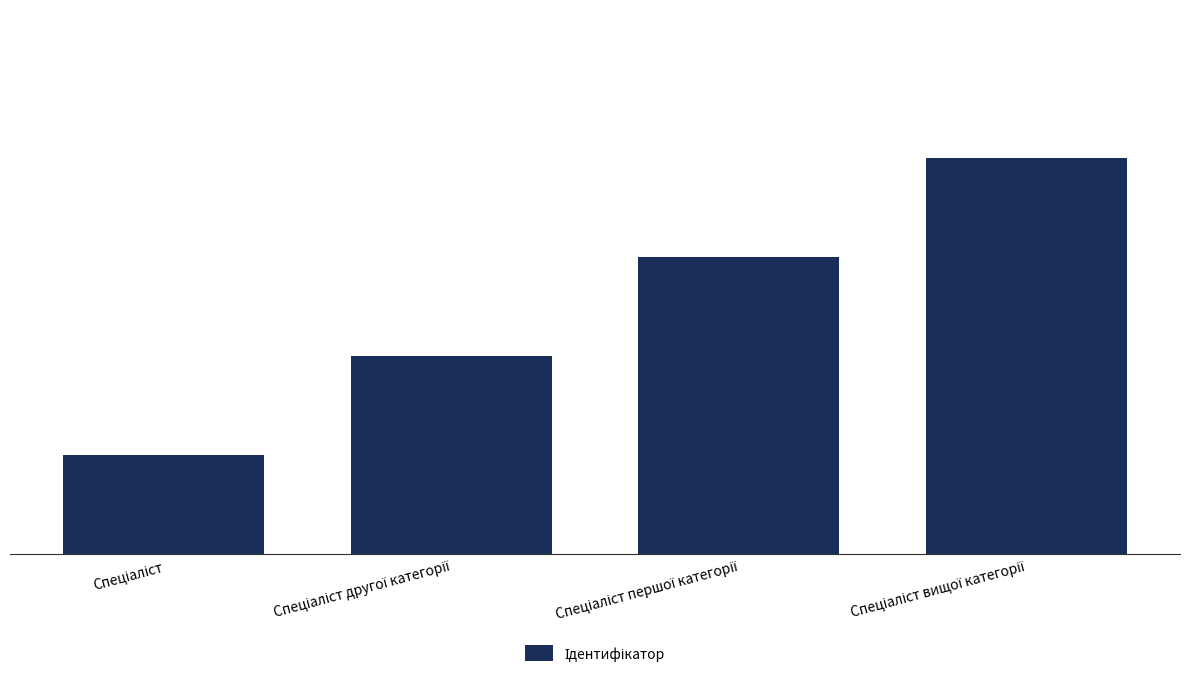

What is the sum of all values?

10